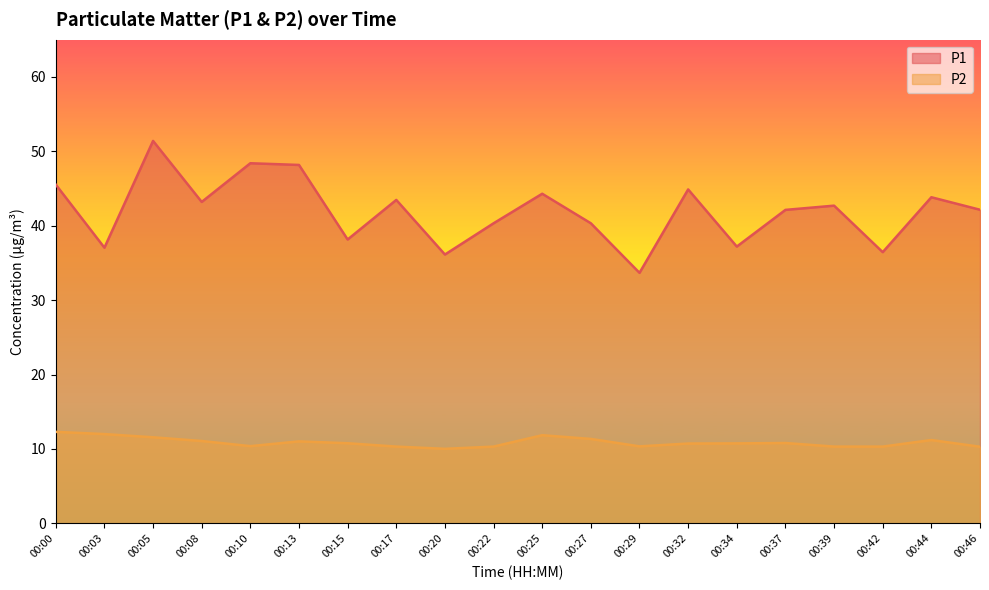

Reading right to left, extract all data points from this chart.

P1: 42.1	43.8	36.5	42.7	42.1	37.2	44.9	33.7	40.3	44.3	40.3	36.1	43.5	38.1	48.2	48.4	43.2	51.4	37.0	45.5
P2: 10.3	11.2	10.3	10.3	10.8	10.8	10.7	10.3	11.3	11.8	10.3	10.0	10.3	10.8	11.0	10.4	11.1	11.6	12.0	12.3